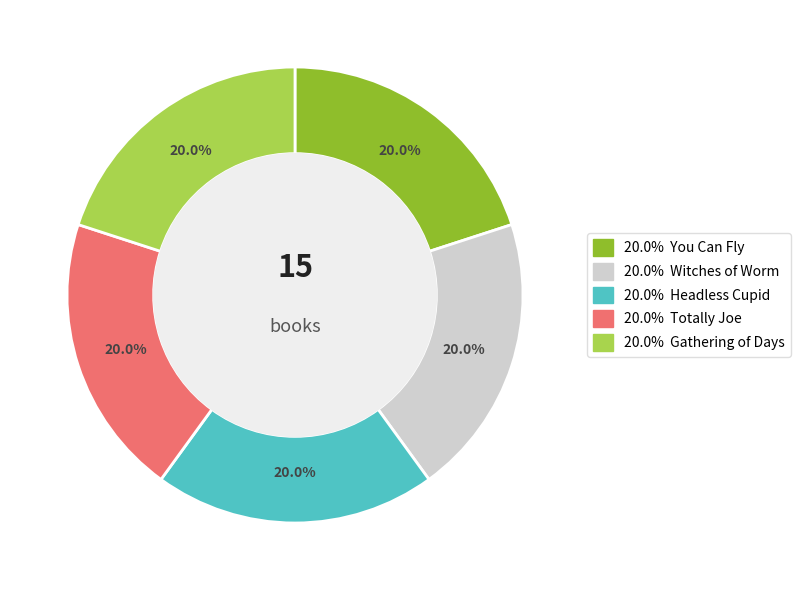

Does any single category account for the majority?

No